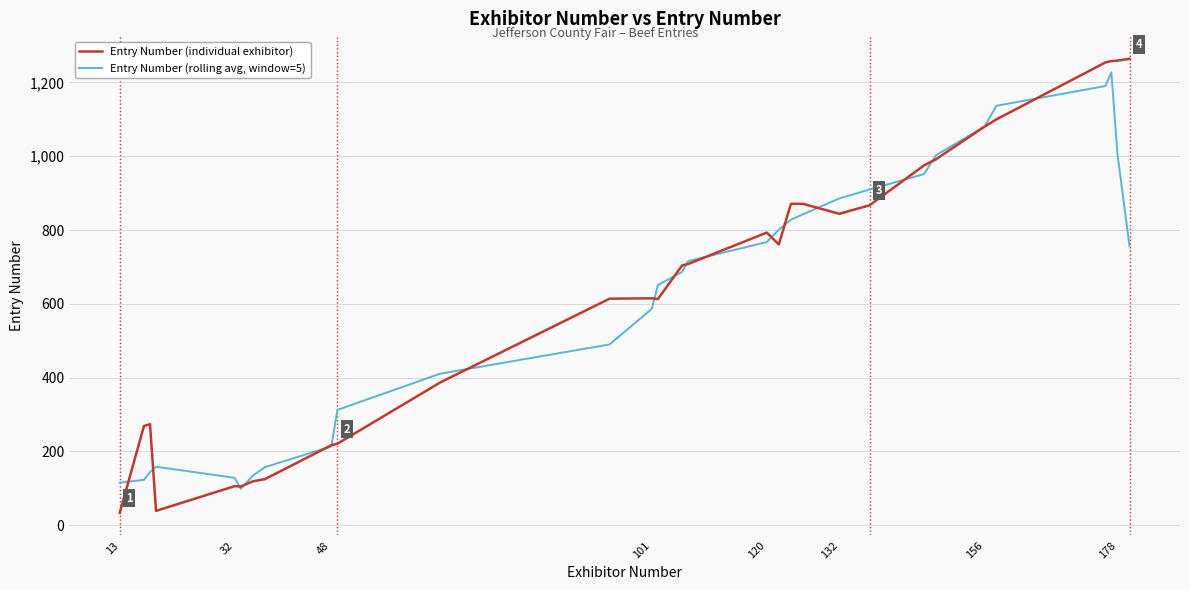

What are all the series names shown in the legend?

Entry Number (individual exhibitor), Entry Number (rolling avg, window=5)